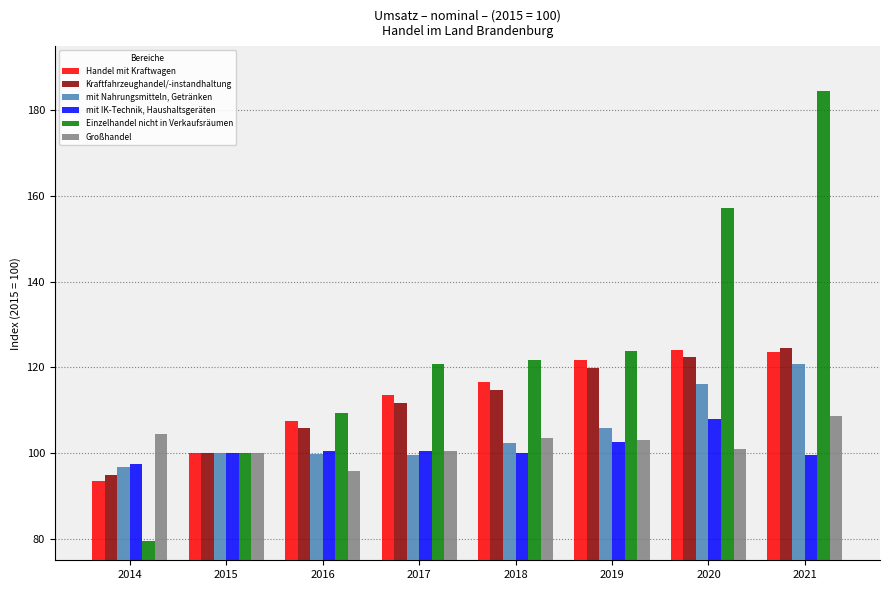

At which category is the sum across all series the highest?

2021